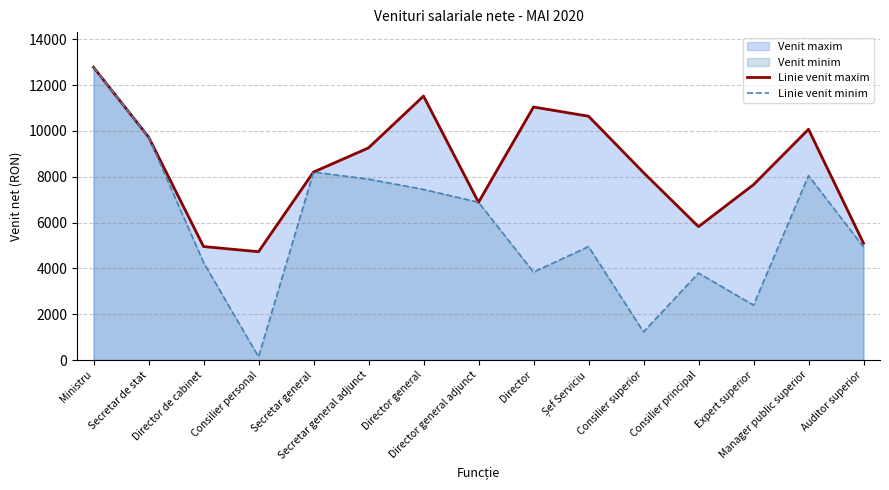

What is the maximum value shown in the chart?

12776